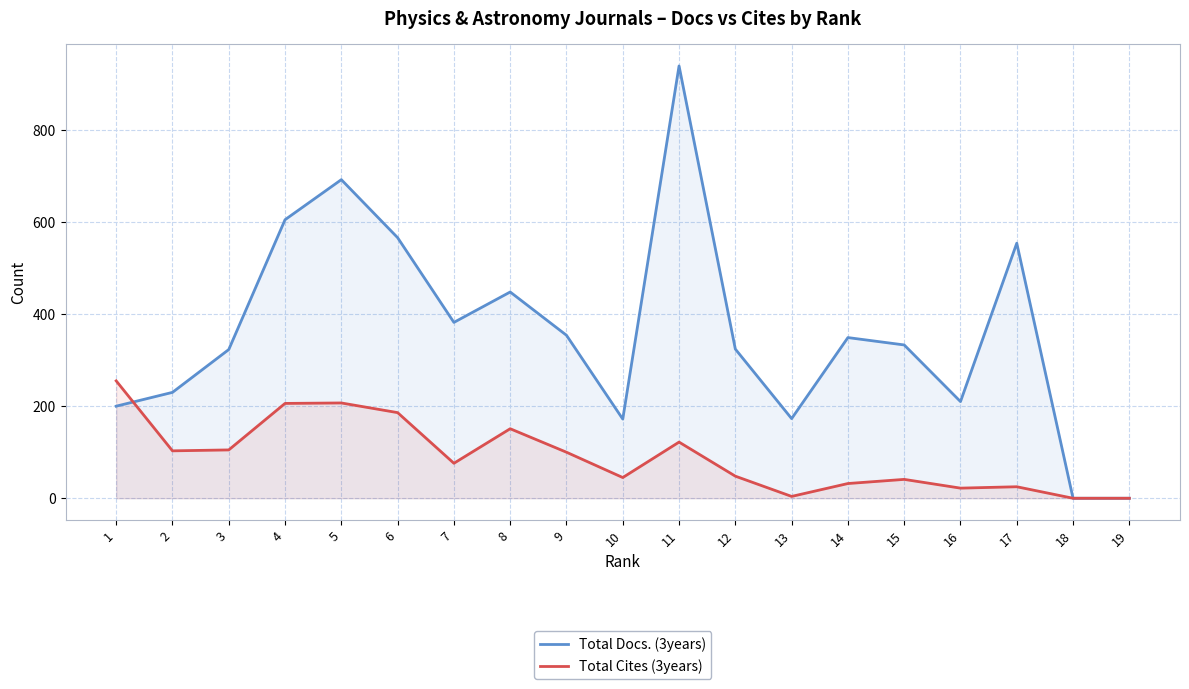

How many values in the Total Docs. (3years) series exceed 333?

9